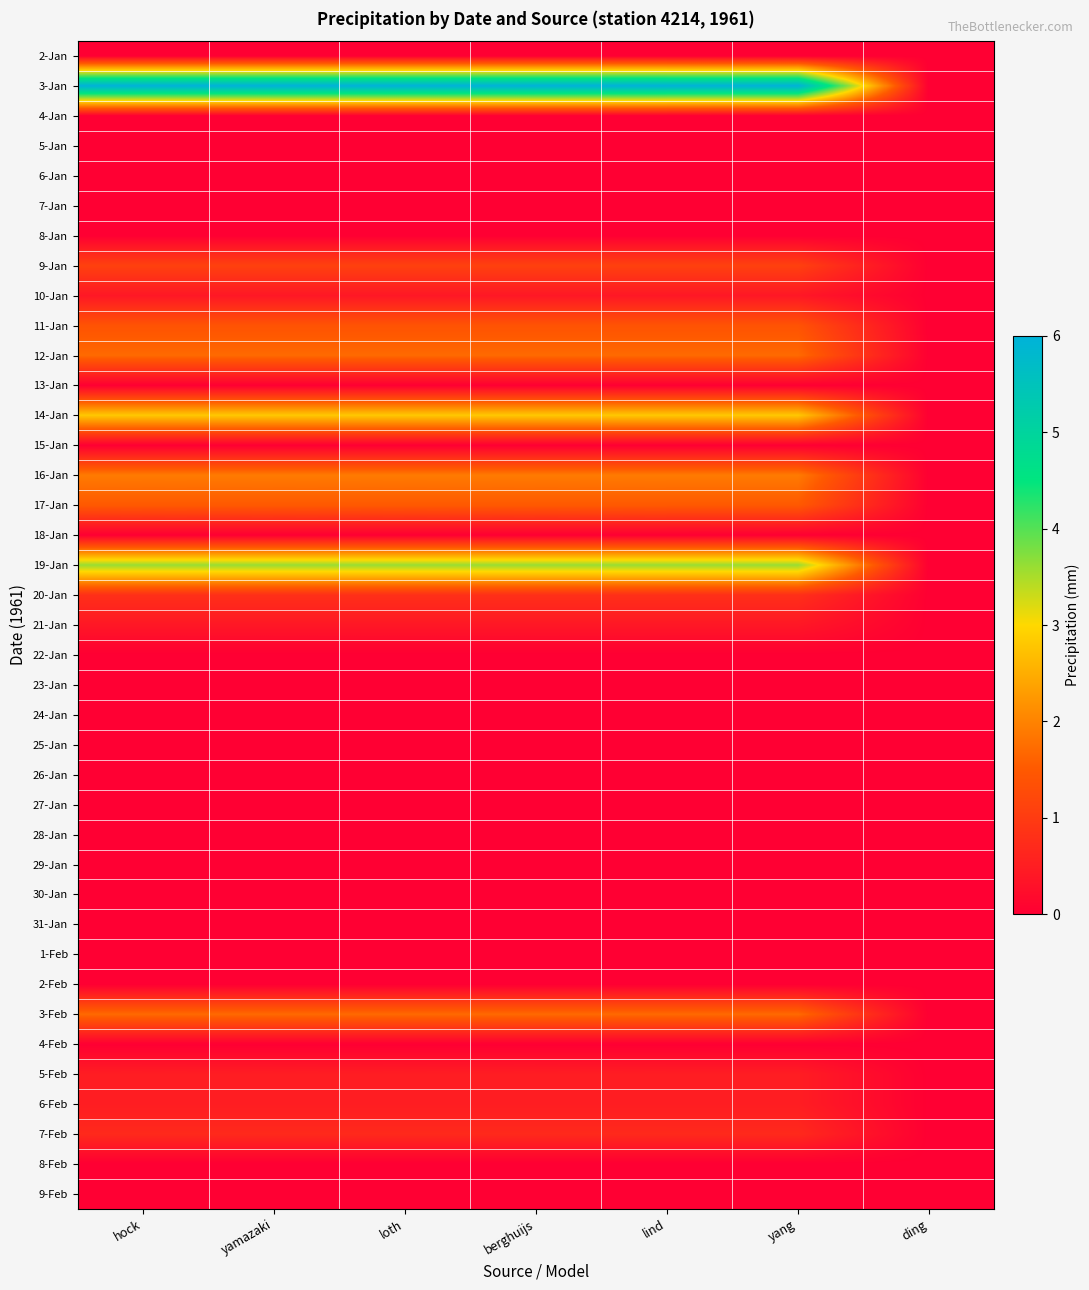

Reading right to left, transcribe all the data shown in this chart.

2-Jan: ding=0.0	yang=0.0	lind=0.0	berghuijs=0.0	loth=0.0	yamazaki=0.0	hock=0.0
3-Jan: ding=0.0	yang=6.0	lind=6.0	berghuijs=6.0	loth=6.0	yamazaki=6.0	hock=6.0
4-Jan: ding=0.0	yang=0.0	lind=0.0	berghuijs=0.0	loth=0.0	yamazaki=0.0	hock=0.0
5-Jan: ding=0.0	yang=0.0	lind=0.0	berghuijs=0.0	loth=0.0	yamazaki=0.0	hock=0.0
6-Jan: ding=0.0	yang=0.0	lind=0.0	berghuijs=0.0	loth=0.0	yamazaki=0.0	hock=0.0
7-Jan: ding=0.0	yang=0.0	lind=0.0	berghuijs=0.0	loth=0.0	yamazaki=0.0	hock=0.0
8-Jan: ding=0.0	yang=0.0	lind=0.0	berghuijs=0.0	loth=0.0	yamazaki=0.0	hock=0.0
9-Jan: ding=0.0	yang=1.1	lind=1.1	berghuijs=1.1	loth=1.1	yamazaki=1.1	hock=1.1
10-Jan: ding=0.0	yang=0.4	lind=0.4	berghuijs=0.4	loth=0.4	yamazaki=0.4	hock=0.4
11-Jan: ding=0.0	yang=1.4	lind=1.4	berghuijs=1.4	loth=1.4	yamazaki=1.4	hock=1.4
12-Jan: ding=0.0	yang=1.7	lind=1.7	berghuijs=1.7	loth=1.7	yamazaki=1.7	hock=1.7
13-Jan: ding=0.0	yang=0.0	lind=0.0	berghuijs=0.0	loth=0.0	yamazaki=0.0	hock=0.0
14-Jan: ding=0.0	yang=2.8	lind=2.8	berghuijs=2.8	loth=2.8	yamazaki=2.8	hock=2.8
15-Jan: ding=0.0	yang=0.0	lind=0.0	berghuijs=0.0	loth=0.0	yamazaki=0.0	hock=0.0
16-Jan: ding=0.0	yang=1.9	lind=1.9	berghuijs=1.9	loth=1.9	yamazaki=1.9	hock=1.9
17-Jan: ding=0.0	yang=1.5	lind=1.5	berghuijs=1.5	loth=1.5	yamazaki=1.5	hock=1.5
18-Jan: ding=0.0	yang=0.0	lind=0.0	berghuijs=0.0	loth=0.0	yamazaki=0.0	hock=0.0
19-Jan: ding=0.0	yang=3.6	lind=3.6	berghuijs=3.6	loth=3.6	yamazaki=3.6	hock=3.6
20-Jan: ding=0.0	yang=0.8	lind=0.8	berghuijs=0.8	loth=0.8	yamazaki=0.8	hock=0.8
21-Jan: ding=0.0	yang=0.4	lind=0.4	berghuijs=0.4	loth=0.4	yamazaki=0.4	hock=0.4
22-Jan: ding=0.0	yang=0.0	lind=0.0	berghuijs=0.0	loth=0.0	yamazaki=0.0	hock=0.0
23-Jan: ding=0.0	yang=0.0	lind=0.0	berghuijs=0.0	loth=0.0	yamazaki=0.0	hock=0.0
24-Jan: ding=0.0	yang=0.0	lind=0.0	berghuijs=0.0	loth=0.0	yamazaki=0.0	hock=0.0
25-Jan: ding=0.0	yang=0.0	lind=0.0	berghuijs=0.0	loth=0.0	yamazaki=0.0	hock=0.0
26-Jan: ding=0.0	yang=0.0	lind=0.0	berghuijs=0.0	loth=0.0	yamazaki=0.0	hock=0.0
27-Jan: ding=0.0	yang=0.0	lind=0.0	berghuijs=0.0	loth=0.0	yamazaki=0.0	hock=0.0
28-Jan: ding=0.0	yang=0.0	lind=0.0	berghuijs=0.0	loth=0.0	yamazaki=0.0	hock=0.0
29-Jan: ding=0.0	yang=0.0	lind=0.0	berghuijs=0.0	loth=0.0	yamazaki=0.0	hock=0.0
30-Jan: ding=0.0	yang=0.0	lind=0.0	berghuijs=0.0	loth=0.0	yamazaki=0.0	hock=0.0
31-Jan: ding=0.0	yang=0.0	lind=0.0	berghuijs=0.0	loth=0.0	yamazaki=0.0	hock=0.0
1-Feb: ding=0.0	yang=0.0	lind=0.0	berghuijs=0.0	loth=0.0	yamazaki=0.0	hock=0.0
2-Feb: ding=0.0	yang=0.0	lind=0.0	berghuijs=0.0	loth=0.0	yamazaki=0.0	hock=0.0
3-Feb: ding=0.0	yang=1.7	lind=1.7	berghuijs=1.7	loth=1.7	yamazaki=1.7	hock=1.7
4-Feb: ding=0.0	yang=0.0	lind=0.0	berghuijs=0.0	loth=0.0	yamazaki=0.0	hock=0.0
5-Feb: ding=0.0	yang=0.5	lind=0.5	berghuijs=0.5	loth=0.5	yamazaki=0.5	hock=0.5
6-Feb: ding=0.0	yang=0.5	lind=0.5	berghuijs=0.5	loth=0.5	yamazaki=0.5	hock=0.5
7-Feb: ding=0.0	yang=0.7	lind=0.7	berghuijs=0.7	loth=0.7	yamazaki=0.7	hock=0.7
8-Feb: ding=0.0	yang=0.0	lind=0.0	berghuijs=0.0	loth=0.0	yamazaki=0.0	hock=0.0
9-Feb: ding=0.0	yang=0.0	lind=0.0	berghuijs=0.0	loth=0.0	yamazaki=0.0	hock=0.0